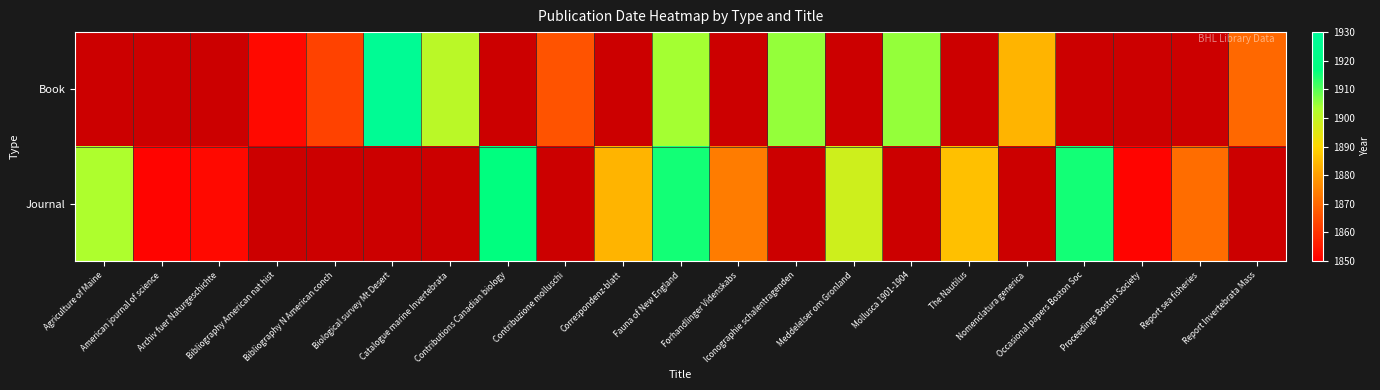

Reading left to right, transcribe all the data shown in this chart.

Book: Agriculture of Maine=0	American journal of science=0	Archiv fuer Naturgeschichte=0	Bibliography American nat hist=1852	Bibliography N American conch=1863	Biological survey Mt Desert=1927	Catalogue marine Invertebrata=1901	Contributions Canadian biology=0	Contribuzione molluschi=1866	Correspondenz-blatt=0	Fauna of New England=1904	Forhandlinger Videnskabs=0	Iconographie schalentragenden=1905	Meddelelser om Gronland=0	Mollusca 1901-1904=1905	The Nautilus=0	Nomenclatura generica=1884	Occasional papers Boston Soc=0	Proceedings Boston Society=0	Report sea fisheries=0	Report Invertebrata Mass=1870
Journal: Agriculture of Maine=1903	American journal of science=1851	Archiv fuer Naturgeschichte=1852	Bibliography American nat hist=0	Bibliography N American conch=0	Biological survey Mt Desert=0	Catalogue marine Invertebrata=0	Contributions Canadian biology=1917	Contribuzione molluschi=0	Correspondenz-blatt=1884	Fauna of New England=1915	Forhandlinger Videnskabs=1874	Iconographie schalentragenden=0	Meddelelser om Gronland=1898	Mollusca 1901-1904=0	The Nautilus=1886	Nomenclatura generica=0	Occasional papers Boston Soc=1915	Proceedings Boston Society=1851	Report sea fisheries=1871	Report Invertebrata Mass=0